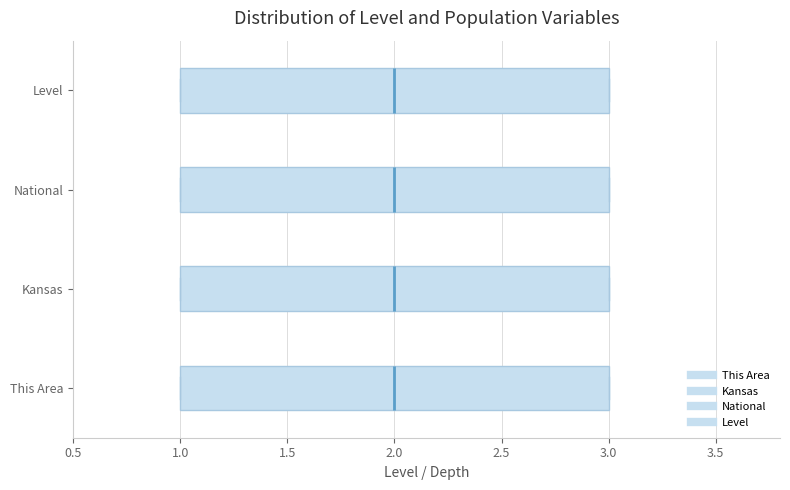

Where does the median line of the box for This Area sit on the x-axis? The values are not printed on the chart, so give them approximately, as read against the axis.

2